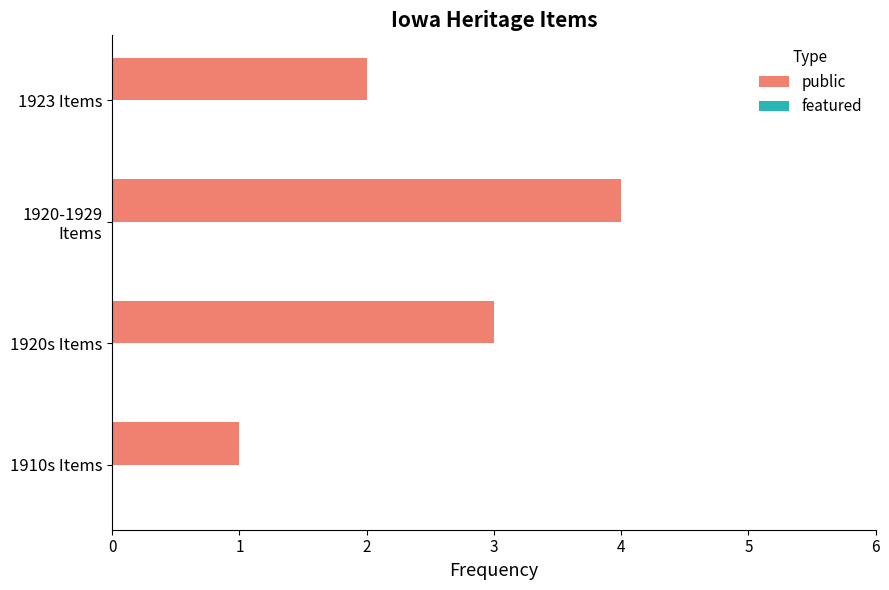

What is the sum of all values?

10